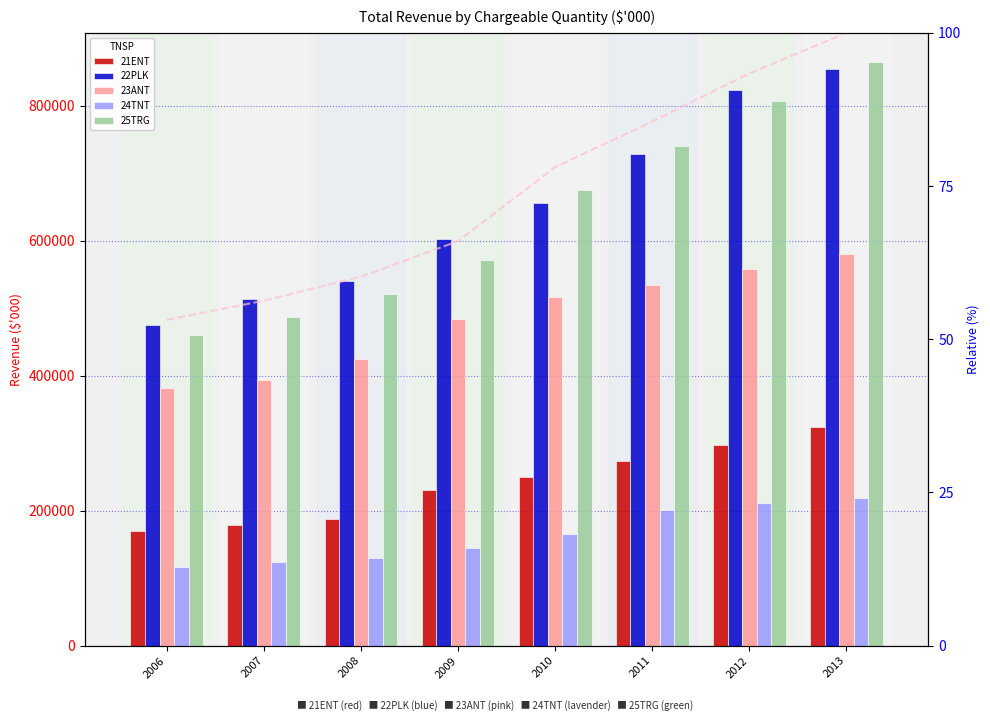

How many groups of bars are there?

8